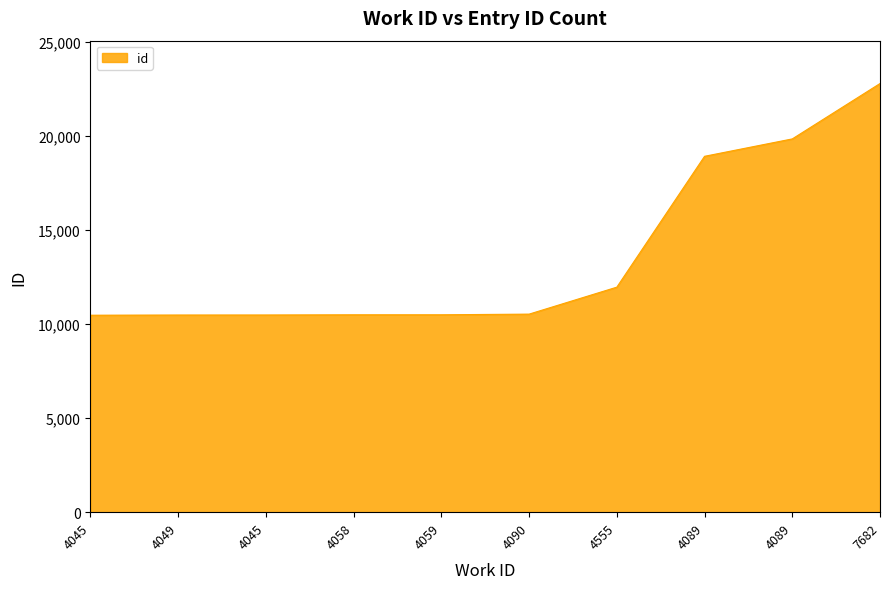

Does the chart have visible grid lines?

No